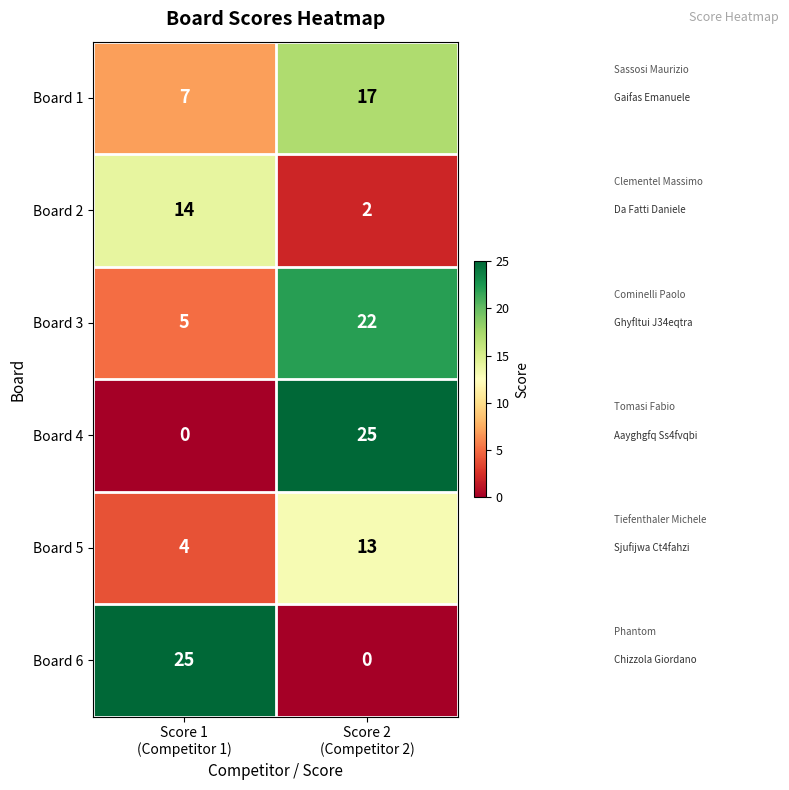

Which series has the largest total across all categories?

Board 3